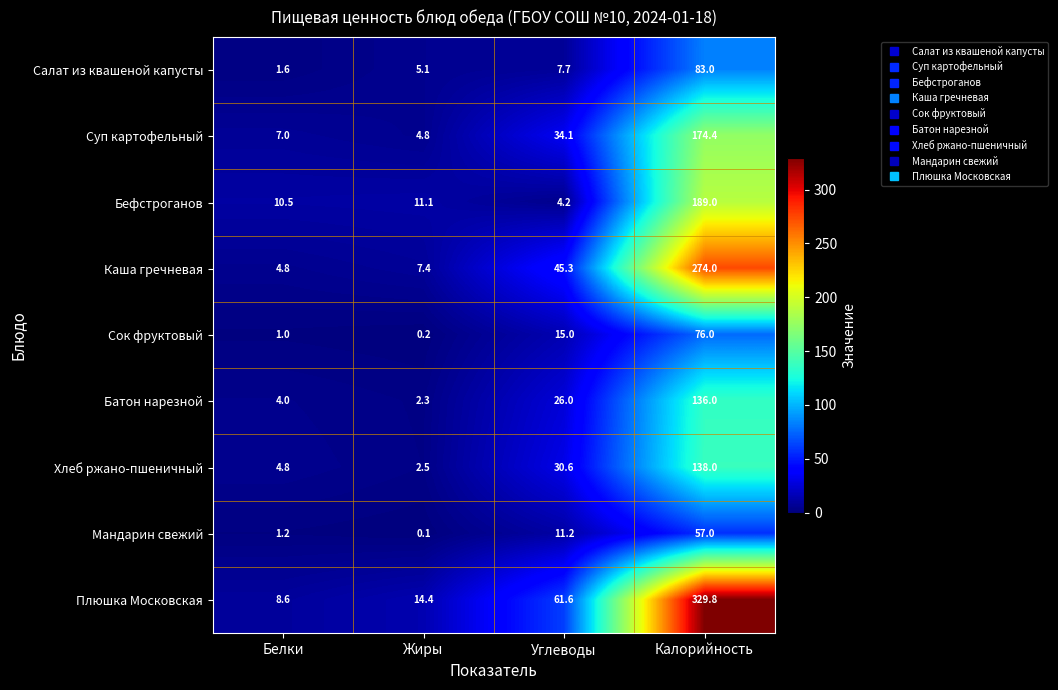

True or false: Каша гречневая has a value of 4.8 at Белки.

True